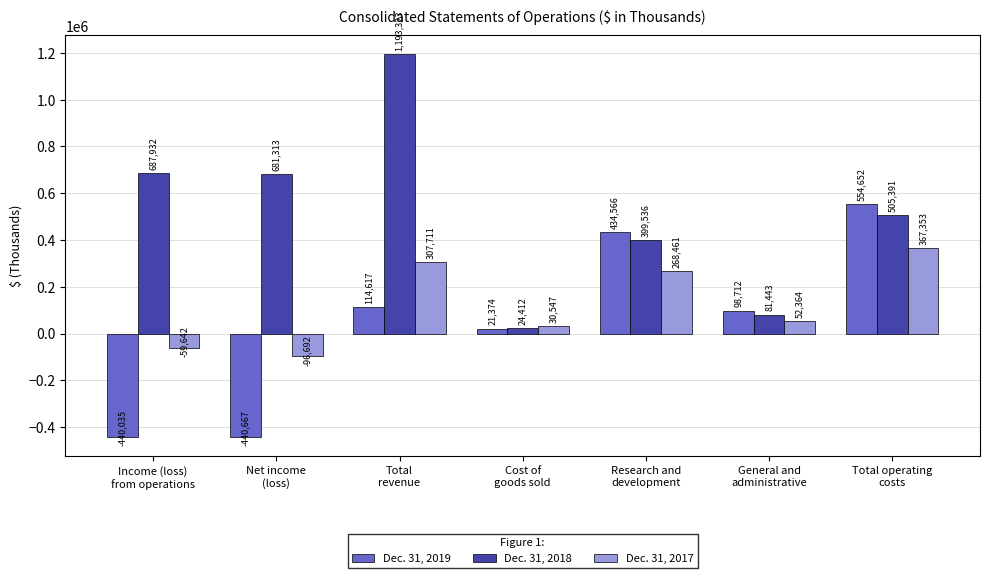

Where is Dec. 31, 2018 nearest to the value 608867?

Net income
(loss)